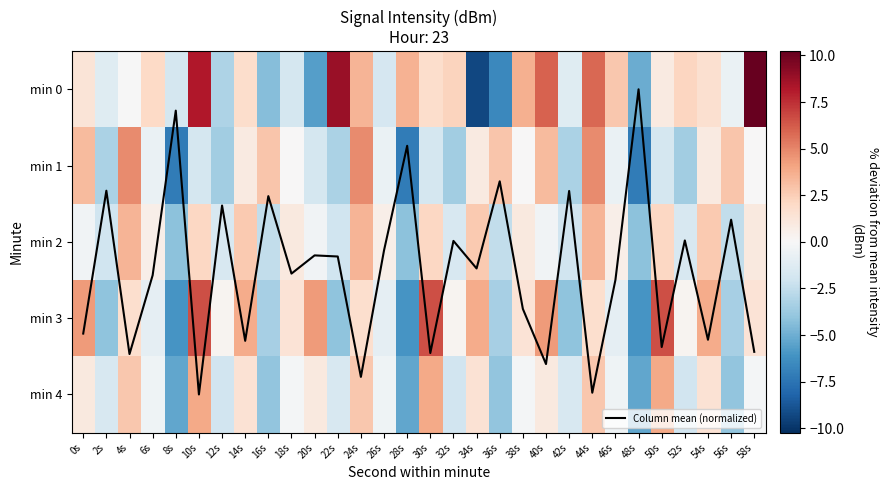

What is the minimum value for min 1?

-7.2